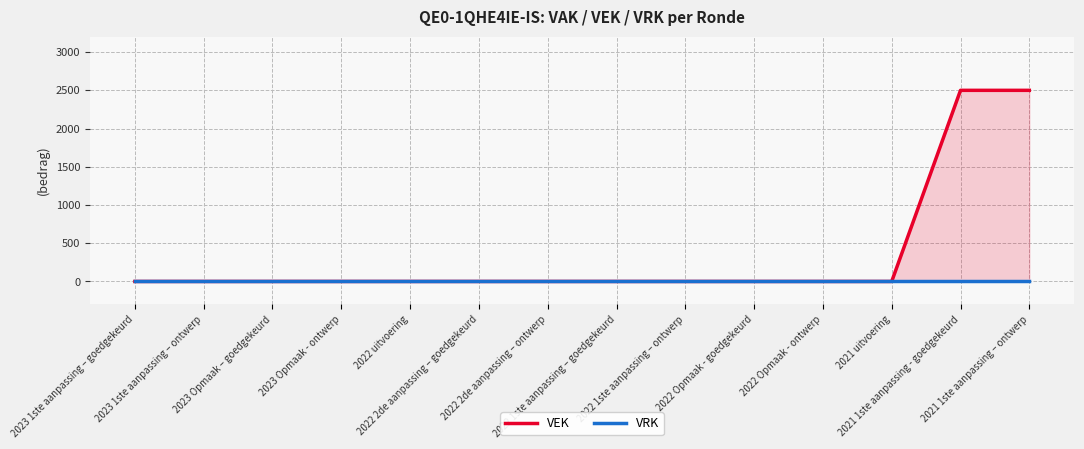

List the series in order of their overall mean, lowest first.

VRK, VEK